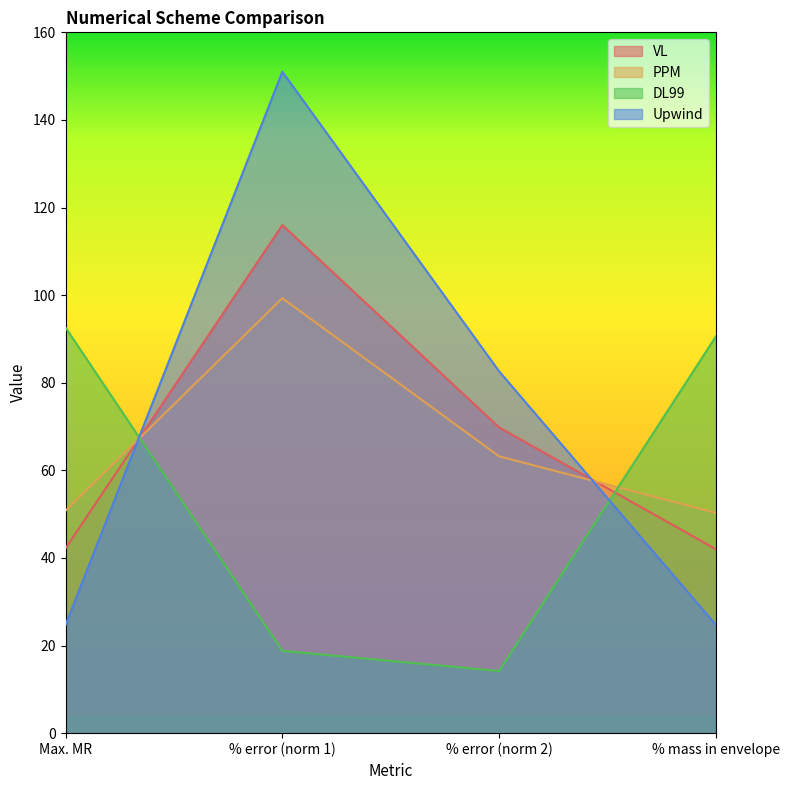

True or false: Upwind has a value of 151.0 at % error (norm 1).

True